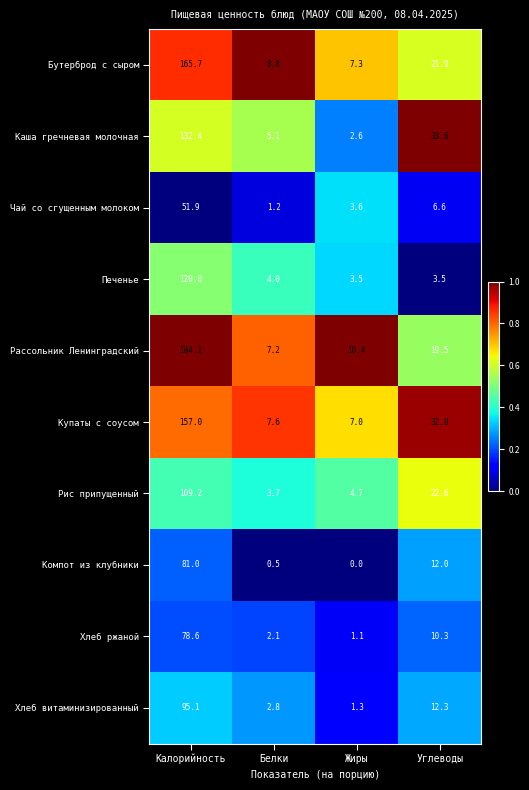

List the series in order of their peak value, highest first.

Рассольник Ленинградский, Бутерброд с сыром, Купаты с соусом, Каша гречневая молочная, Печенье, Рис припущенный, Хлеб витаминизированный, Компот из клубники, Хлеб ржаной, Чай со сгущенным молоком